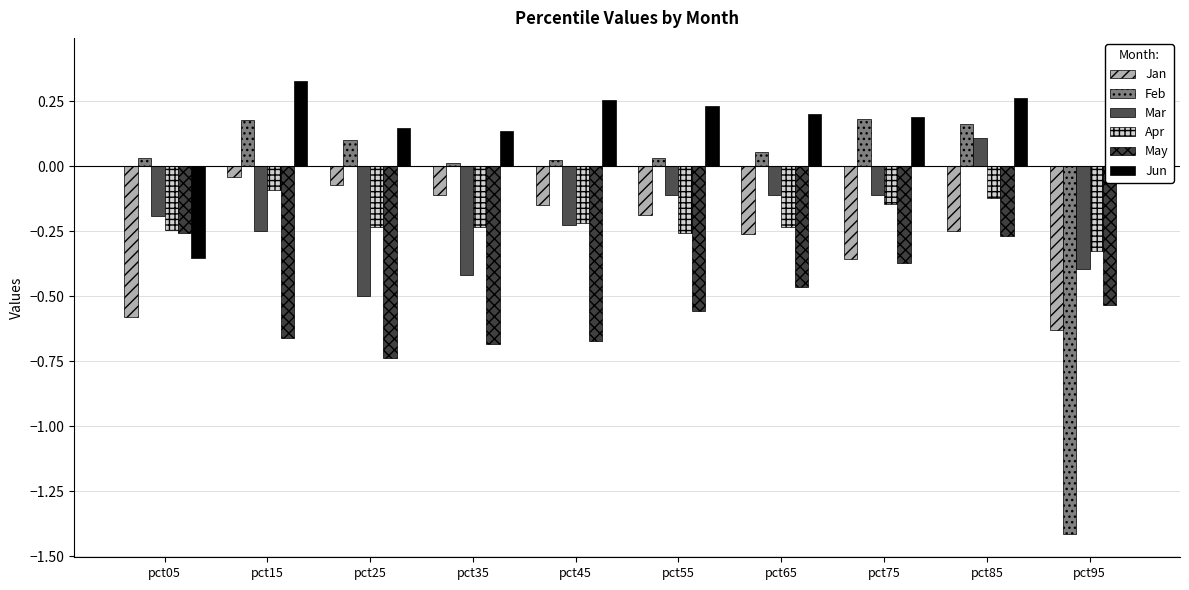

How many values in Mar are above zero?

1